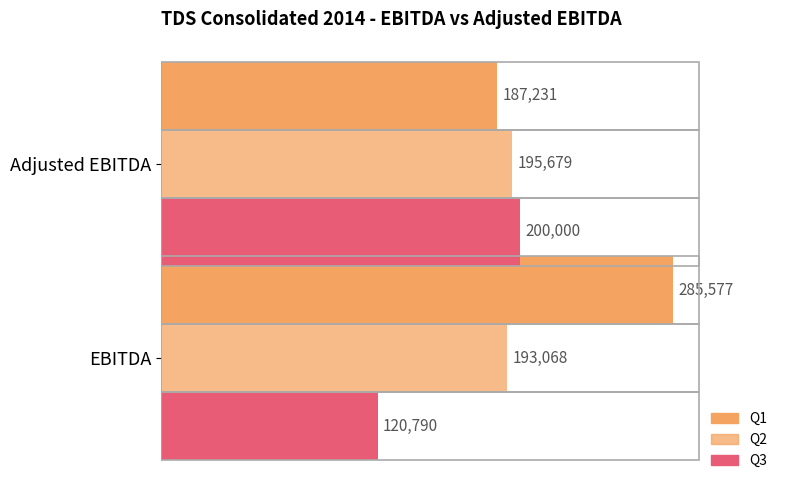

List the series in order of their peak value, lowest first.

Q2, Q3, Q1